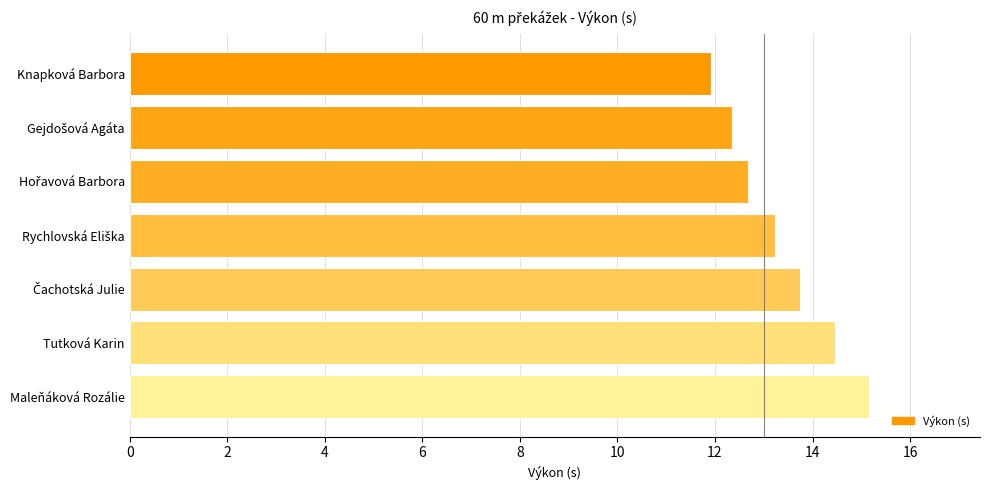

What is the maximum value shown in the chart?

15.2